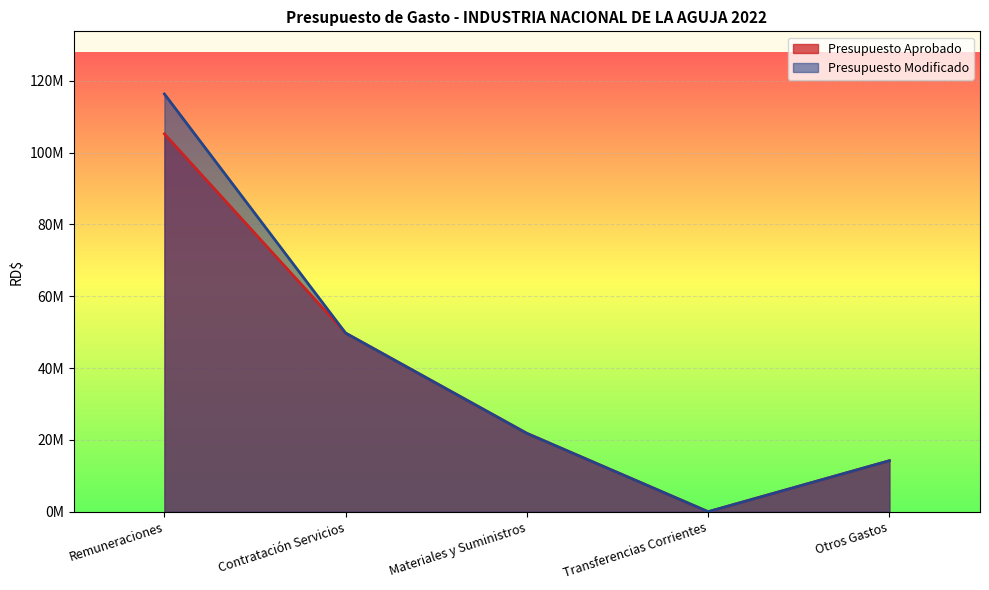

What are all the series names shown in the legend?

Presupuesto Aprobado, Presupuesto Modificado